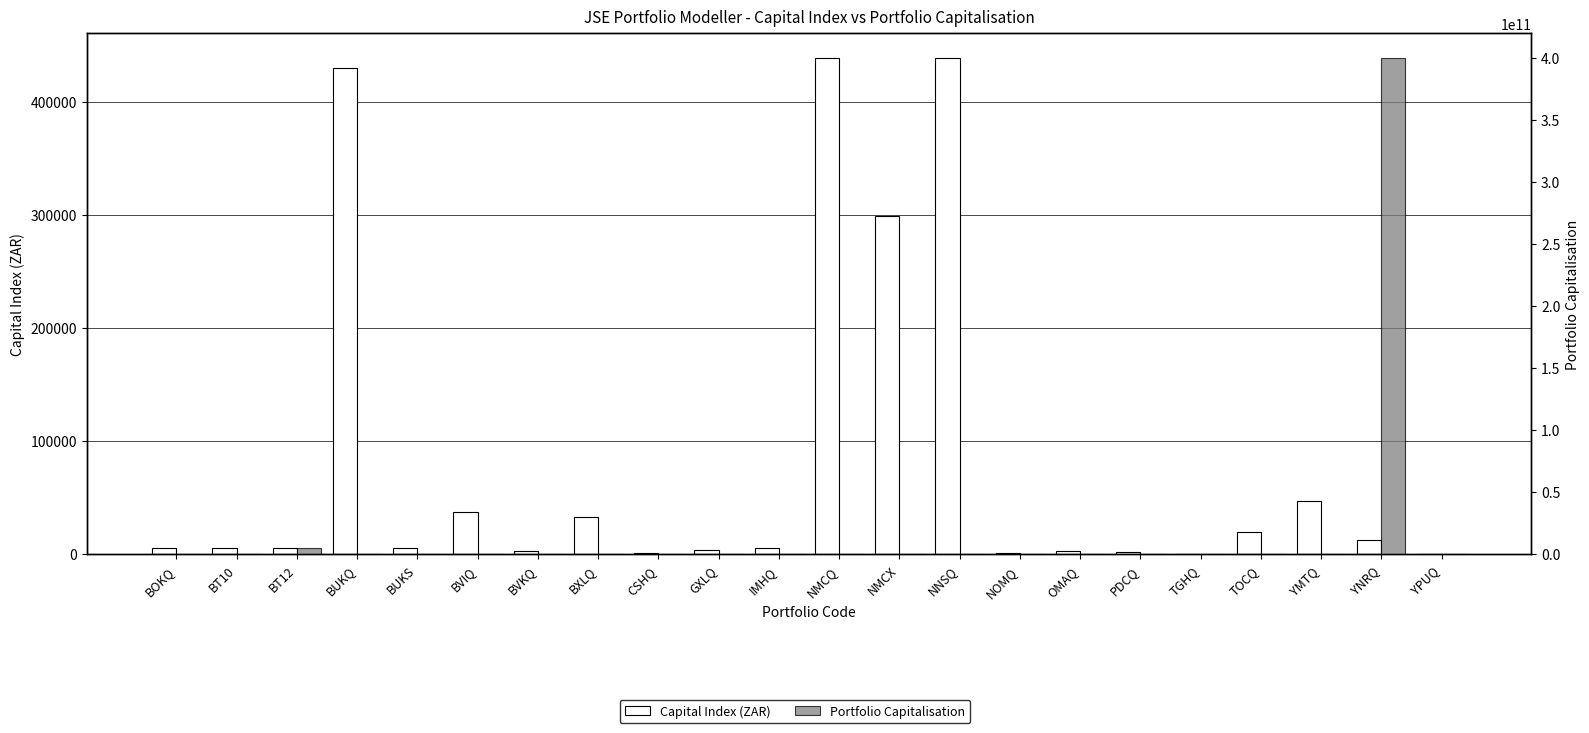

How many data points in Capital Index (ZAR) are above 5750?

11